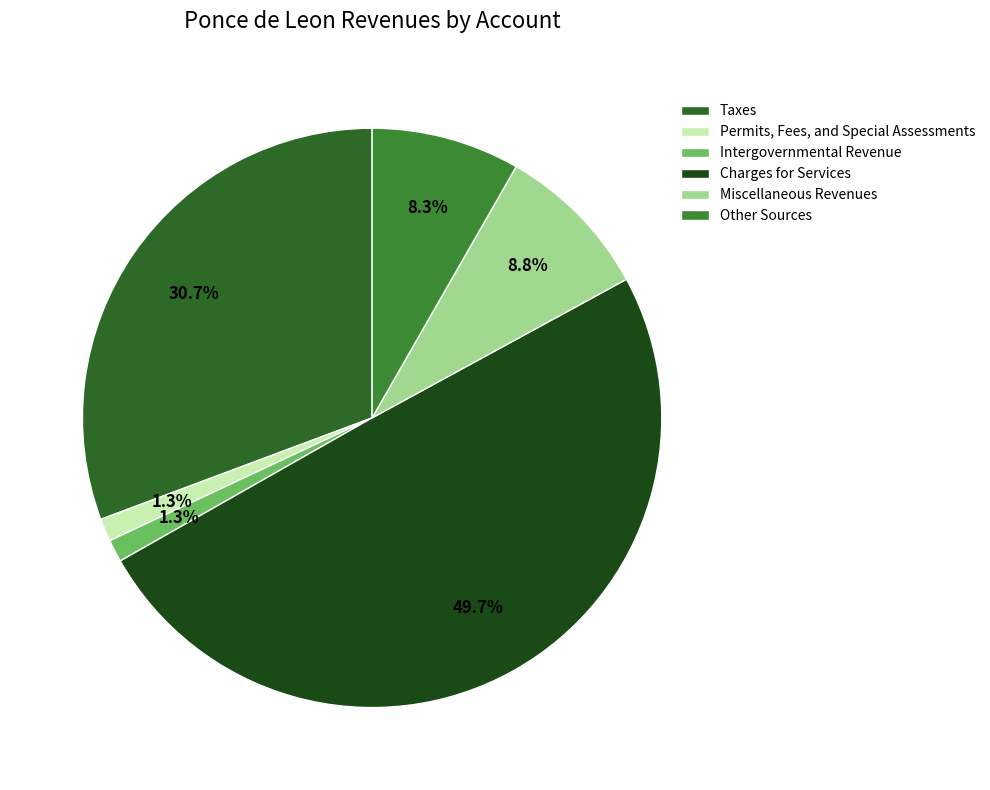

Which slice is the largest?

Charges for Services